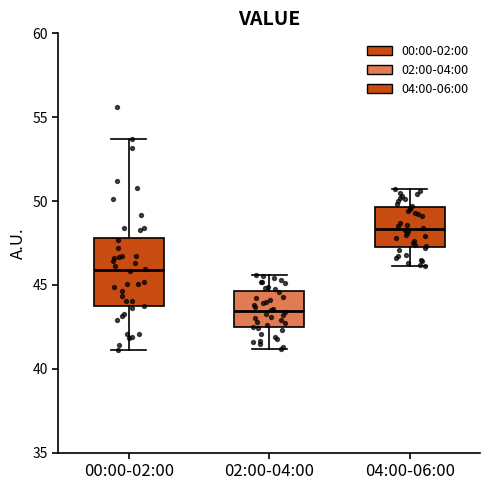

Which box is the tallest, from its lower edge to its upper edge?

00:00-02:00